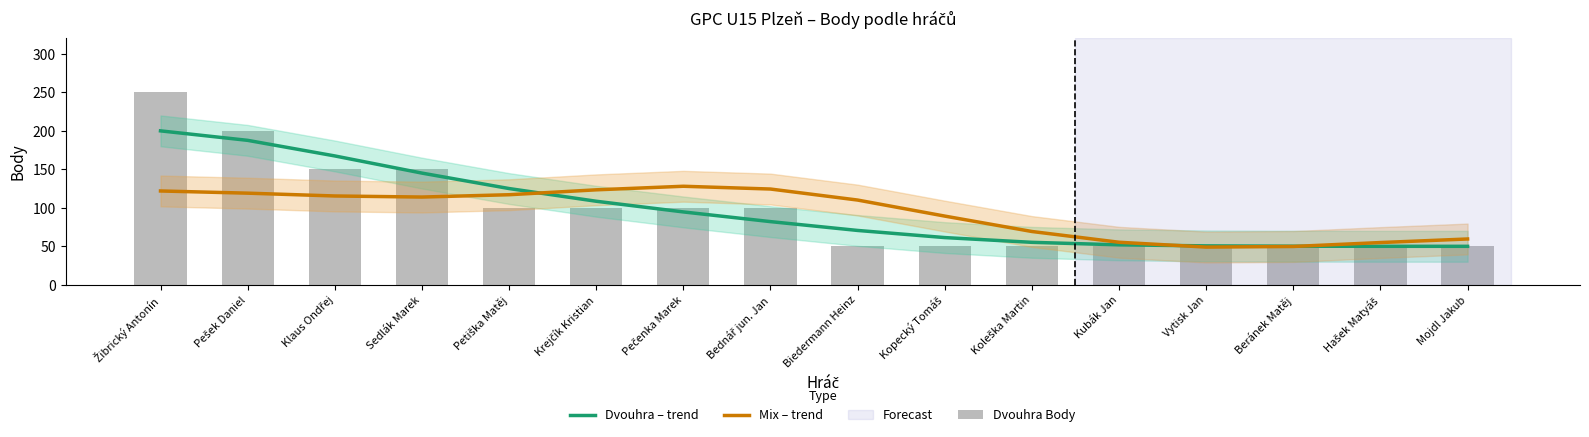

What is the label of the 1st bar from the right?

Mojdl Jakub